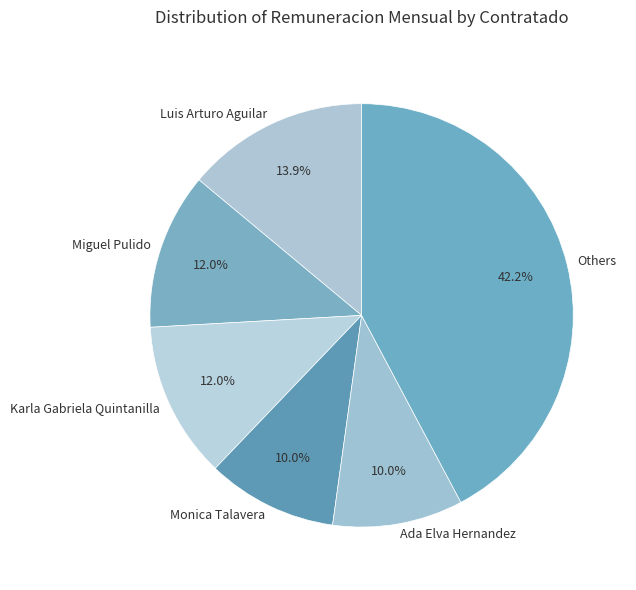

Count the number of slices in the pie.

6